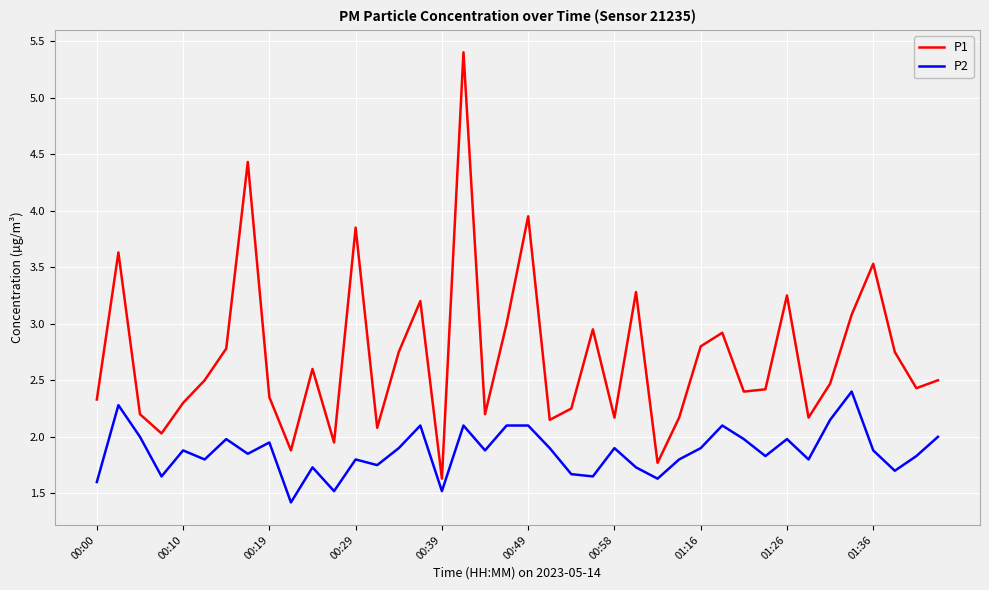

List the series in order of their peak value, highest first.

P1, P2